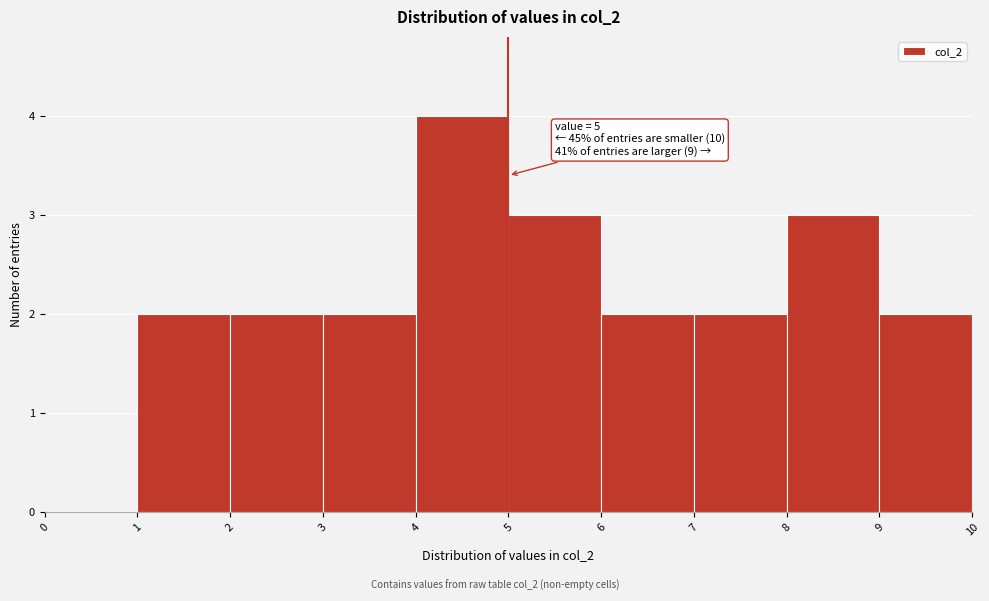

Over which range of the x-axis is the bar tallest?

4 to 5